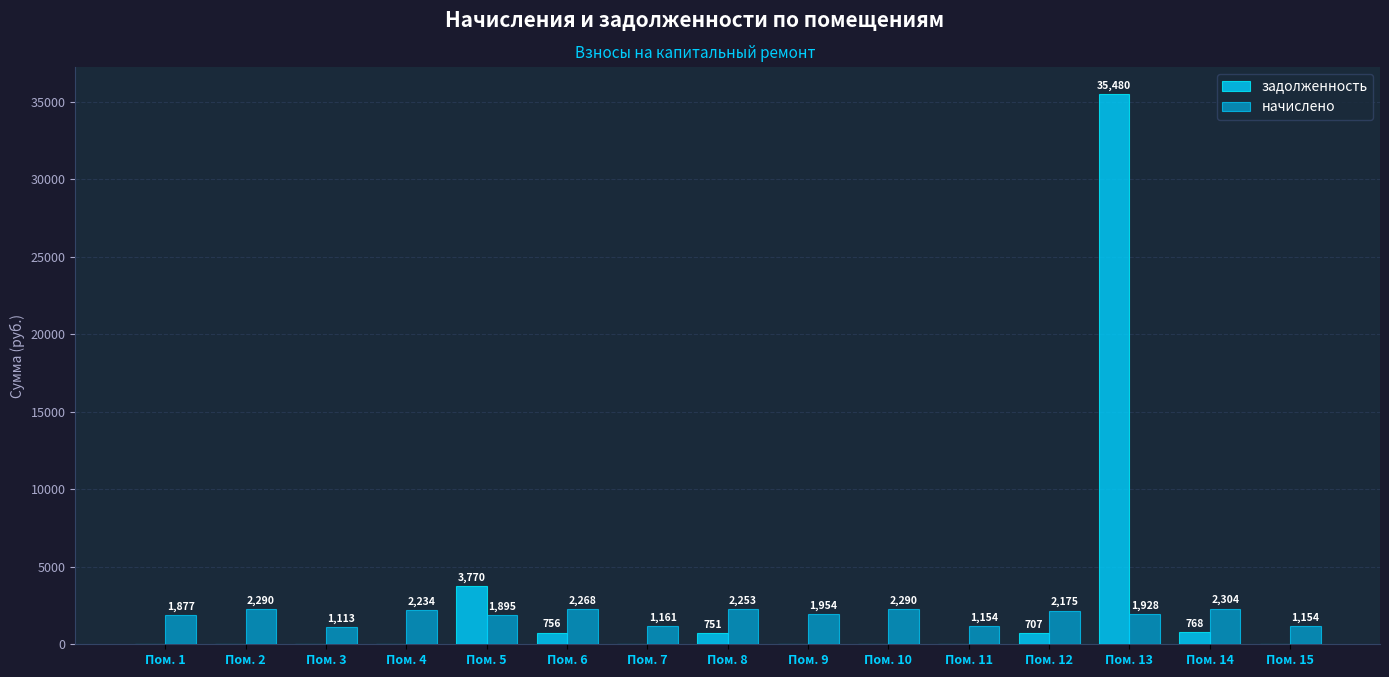

Does the chart contain stacked bars?

No